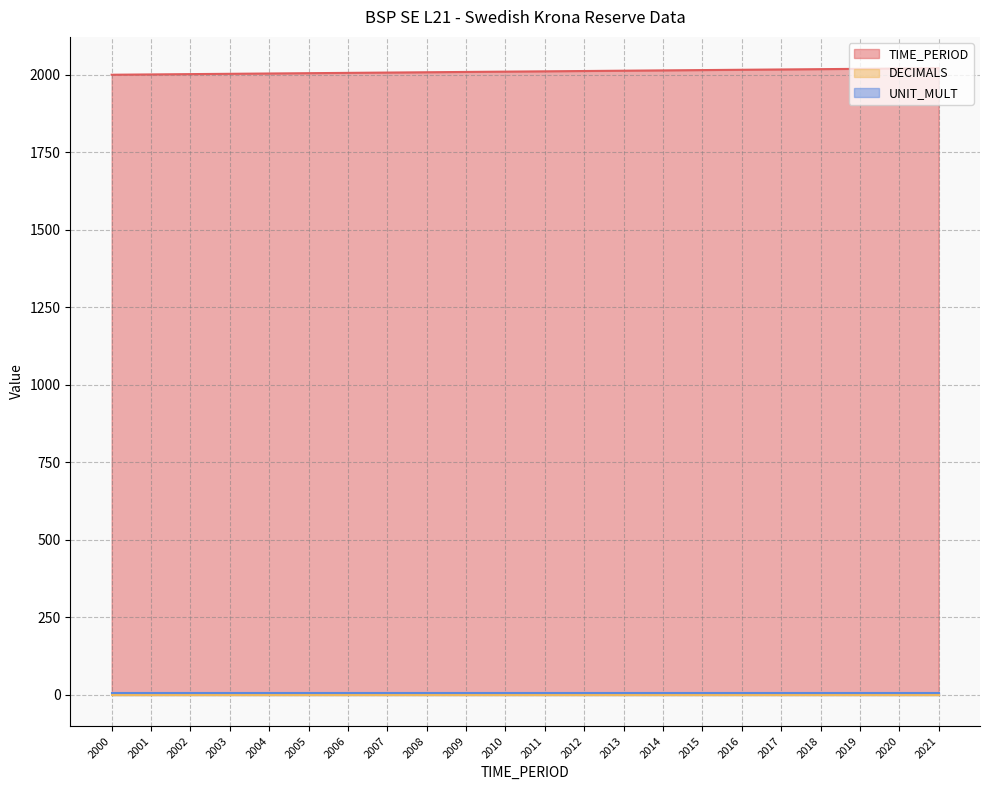

Reading left to right, transcribe all the data shown in this chart.

TIME_PERIOD: 2000=2000	2001=2001	2002=2002	2003=2003	2004=2004	2005=2005	2006=2006	2007=2007	2008=2008	2009=2009	2010=2010	2011=2011	2012=2012	2013=2013	2014=2014	2015=2015	2016=2016	2017=2017	2018=2018	2019=2019	2020=2020	2021=2021
DECIMALS: 2000=0	2001=0	2002=0	2003=0	2004=0	2005=0	2006=0	2007=0	2008=0	2009=0	2010=0	2011=0	2012=0	2013=0	2014=0	2015=0	2016=0	2017=0	2018=0	2019=0	2020=0	2021=0
UNIT_MULT: 2000=6	2001=6	2002=6	2003=6	2004=6	2005=6	2006=6	2007=6	2008=6	2009=6	2010=6	2011=6	2012=6	2013=6	2014=6	2015=6	2016=6	2017=6	2018=6	2019=6	2020=6	2021=6